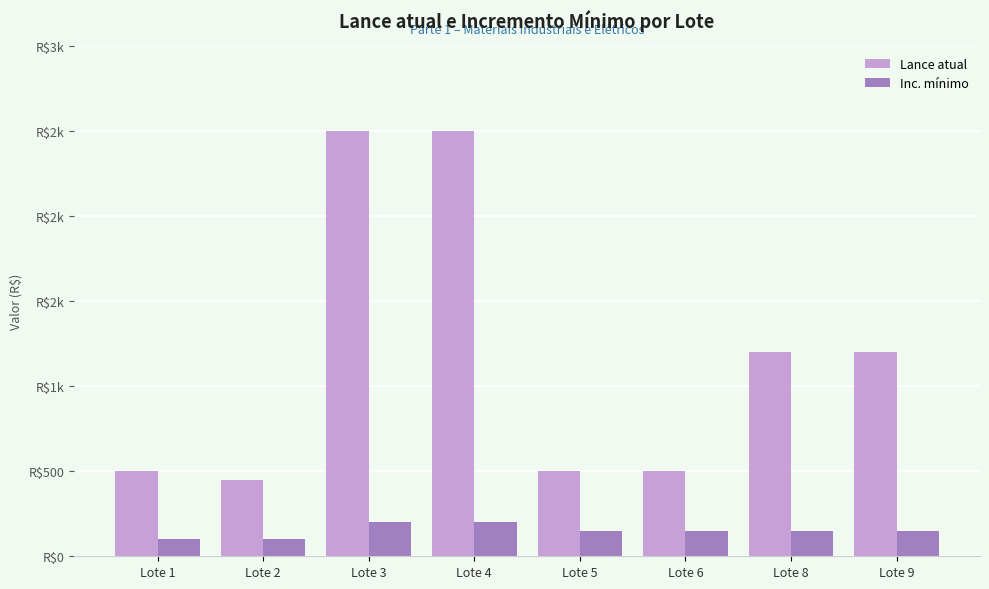

At which label does Inc. mínimo first exceed 150?

Lote 3